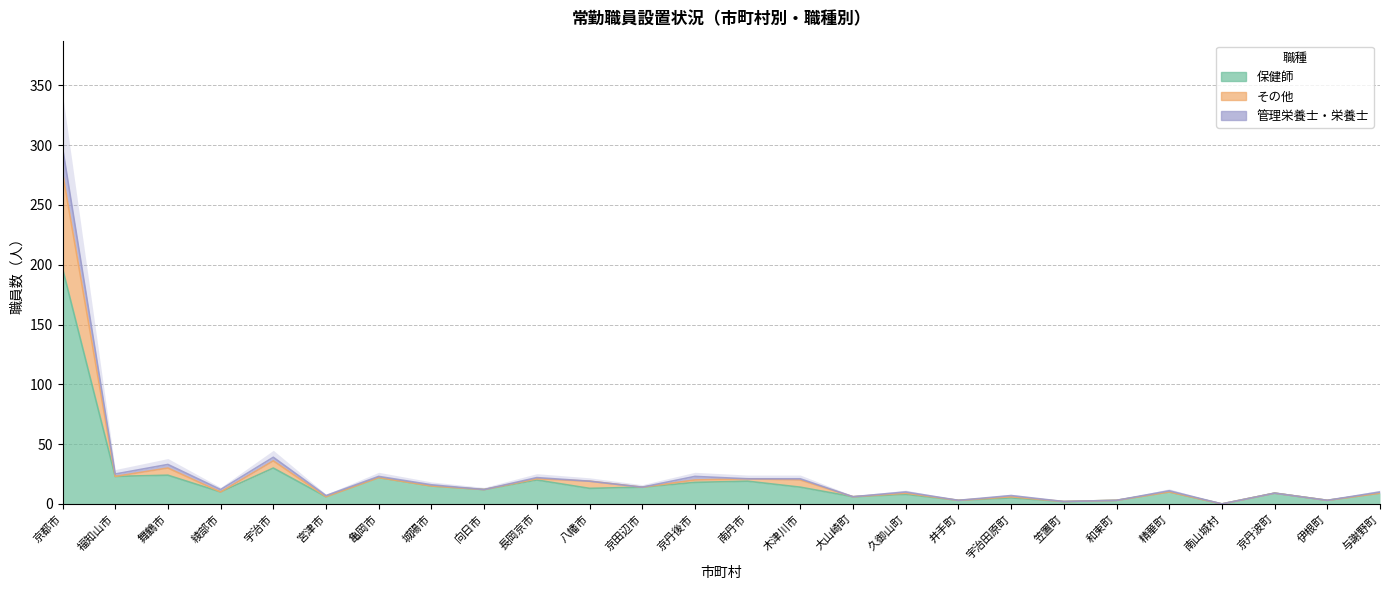

Which label corresponds to the largest value in the chart?

京都市